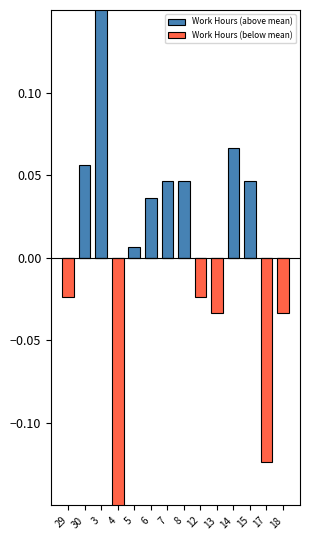

The Work Hours (below mean) series shows 0.0 at 3. True or false?

True